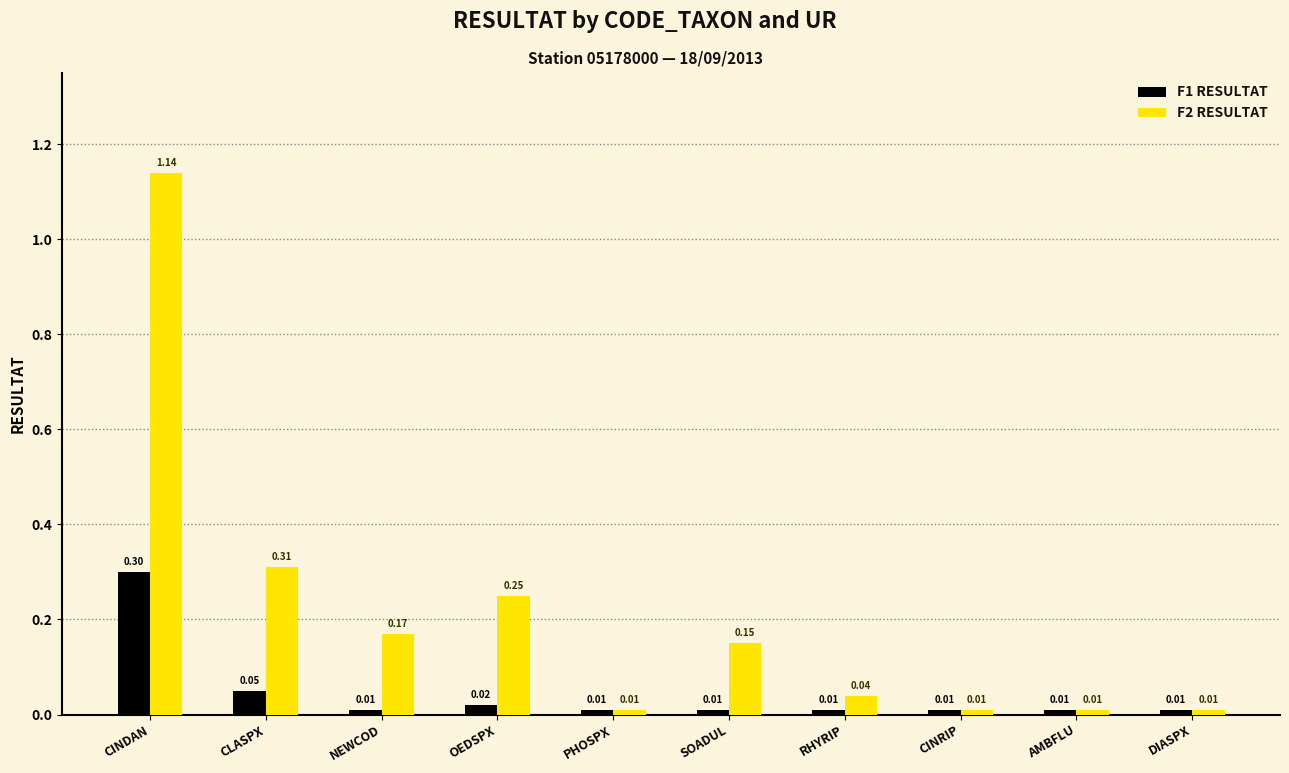

Between CLASPX and DIASPX, which series saw the biggest shift?

F2 RESULTAT